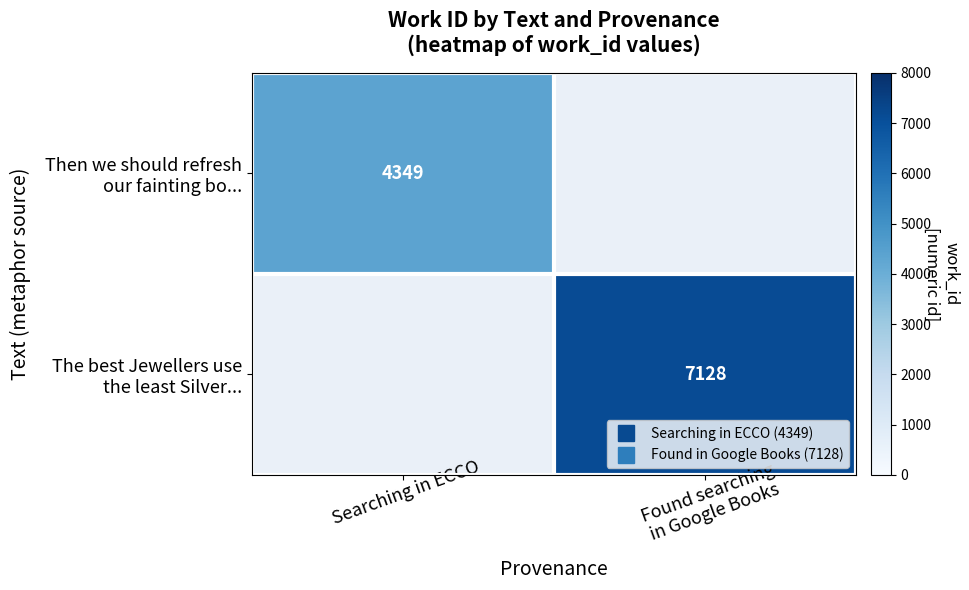

At how many categories does at least one series exceed 6492?

1